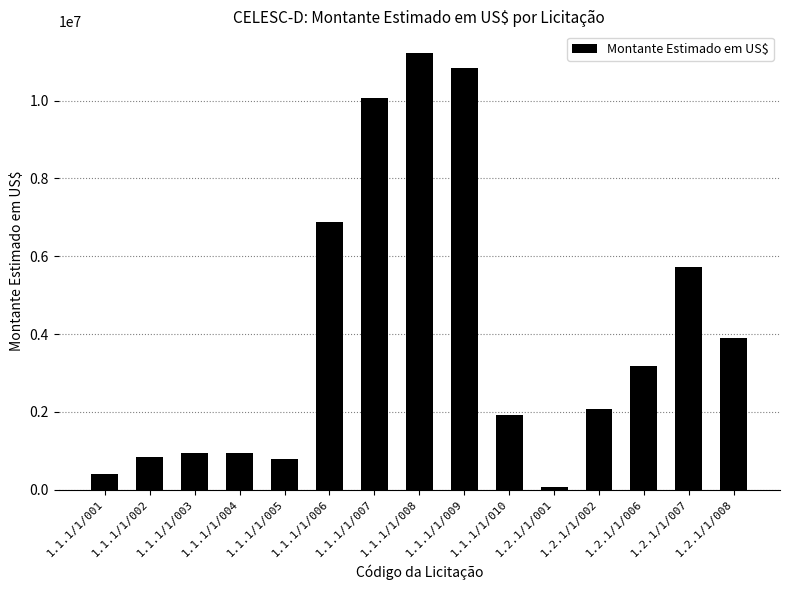

At which category does the chart reach its peak across all series?

1.1.1/1/008